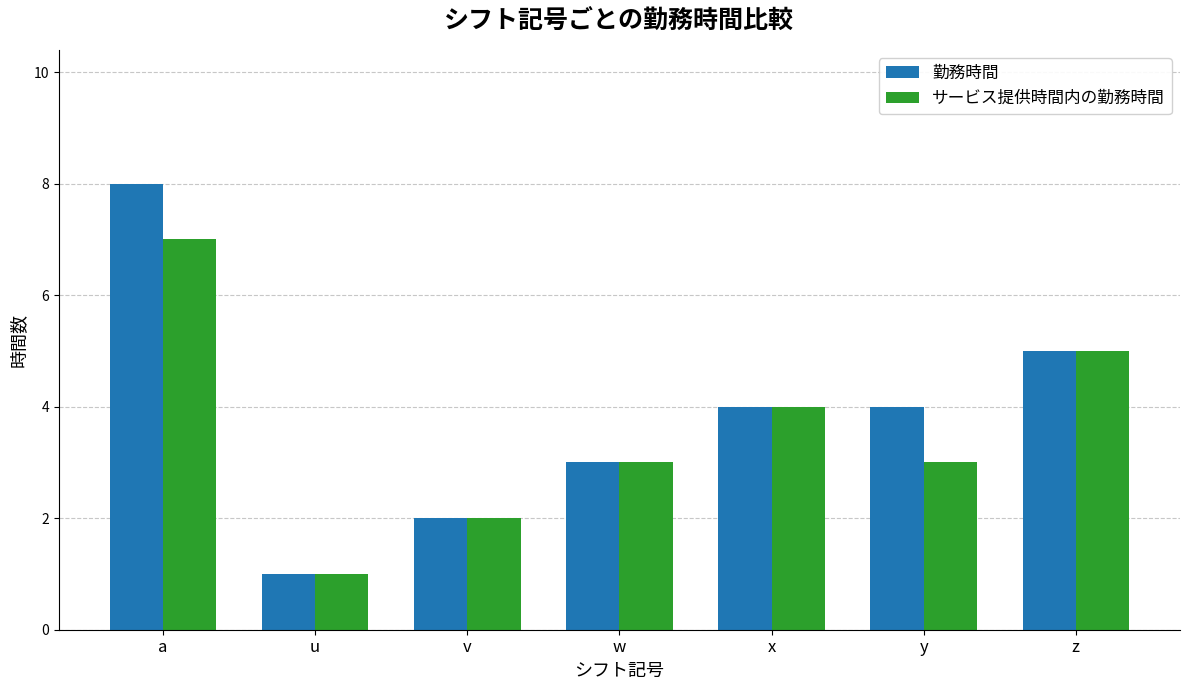

Is the value of 勤務時間 at z greater than the value of サービス提供時間内の勤務時間 at y?

Yes